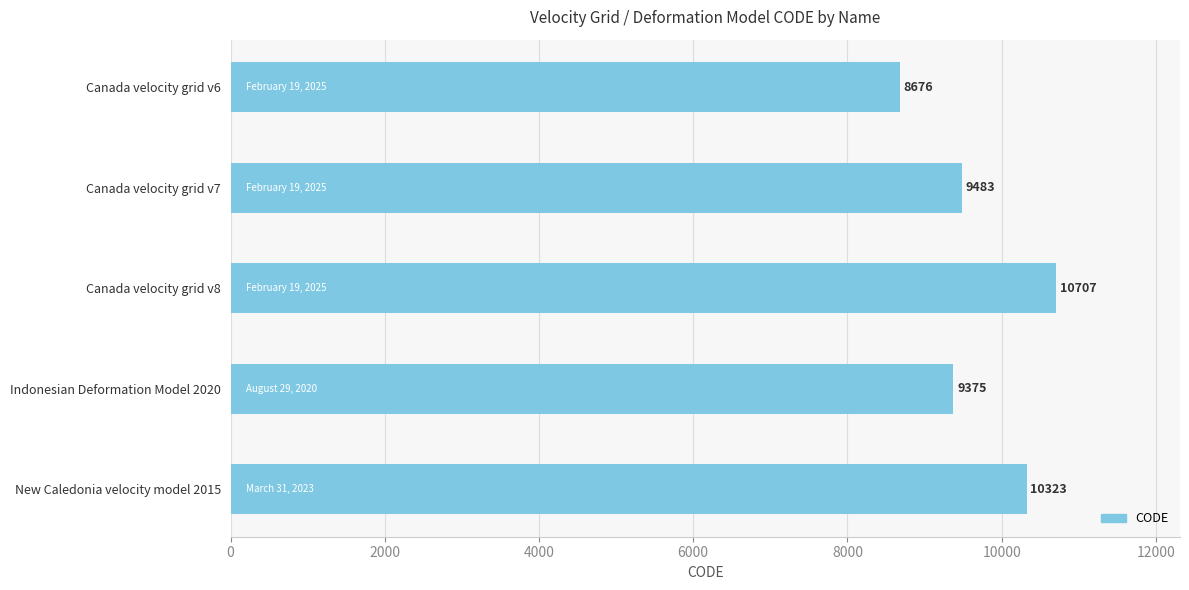

How many categories are shown in the chart?

5